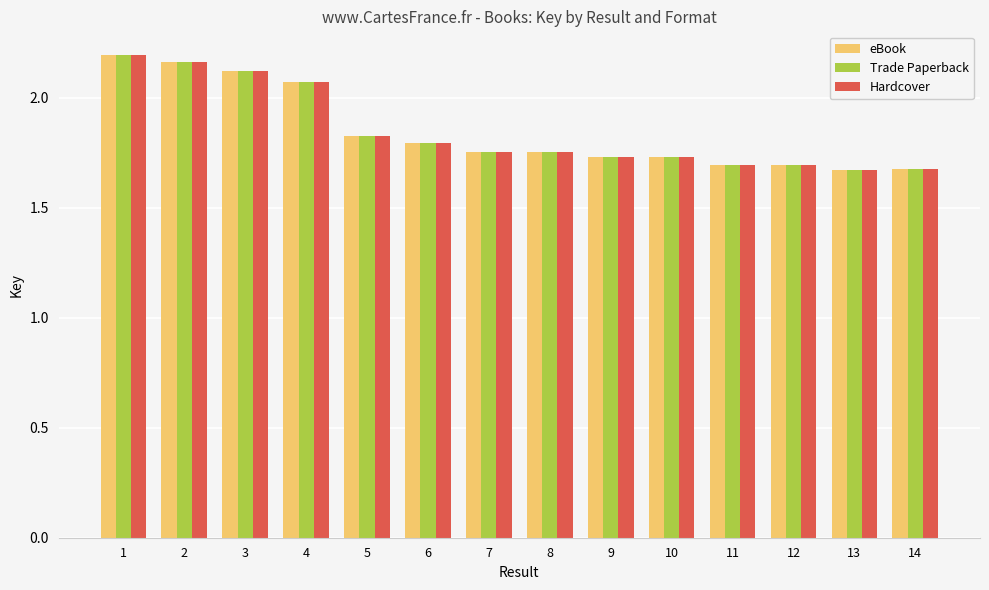

Count the Hardcover values in the range 1 to 2.

10